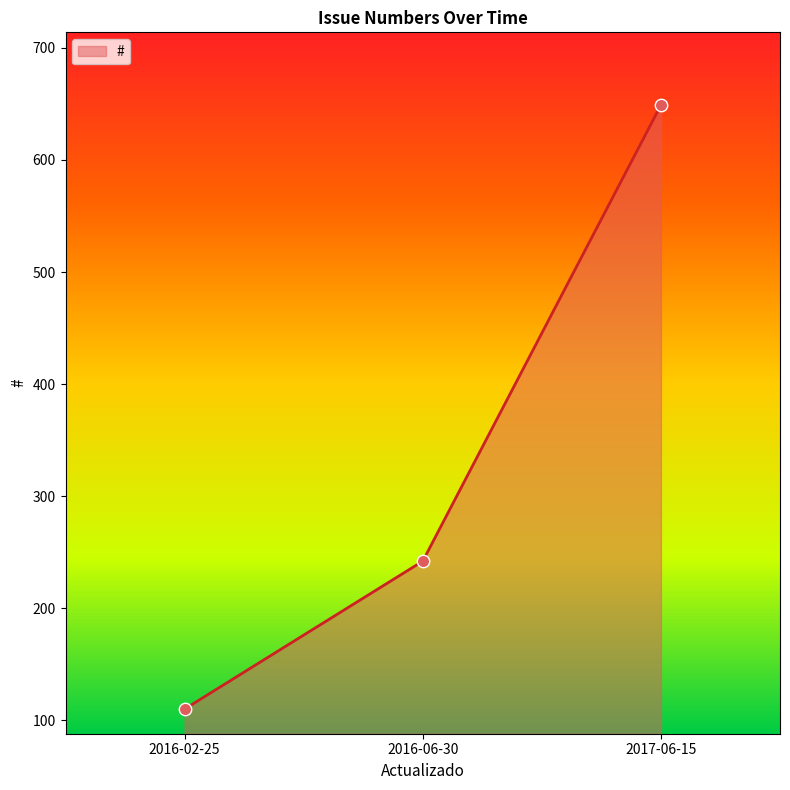

Between 2017-06-15 and 2016-06-30, which is larger?

2017-06-15